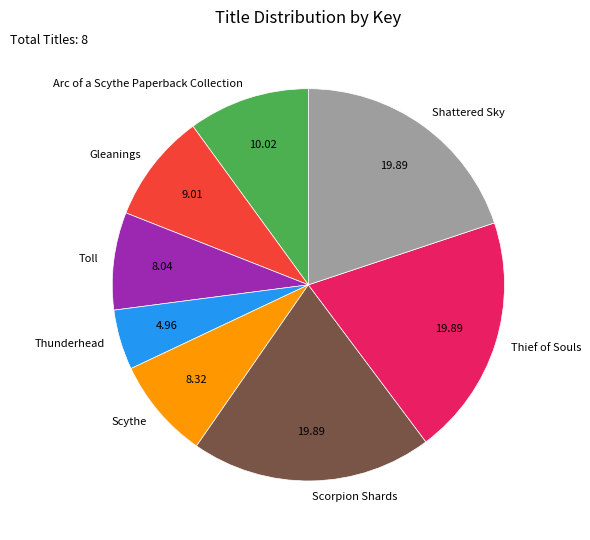

How many segments does this pie chart have?

8